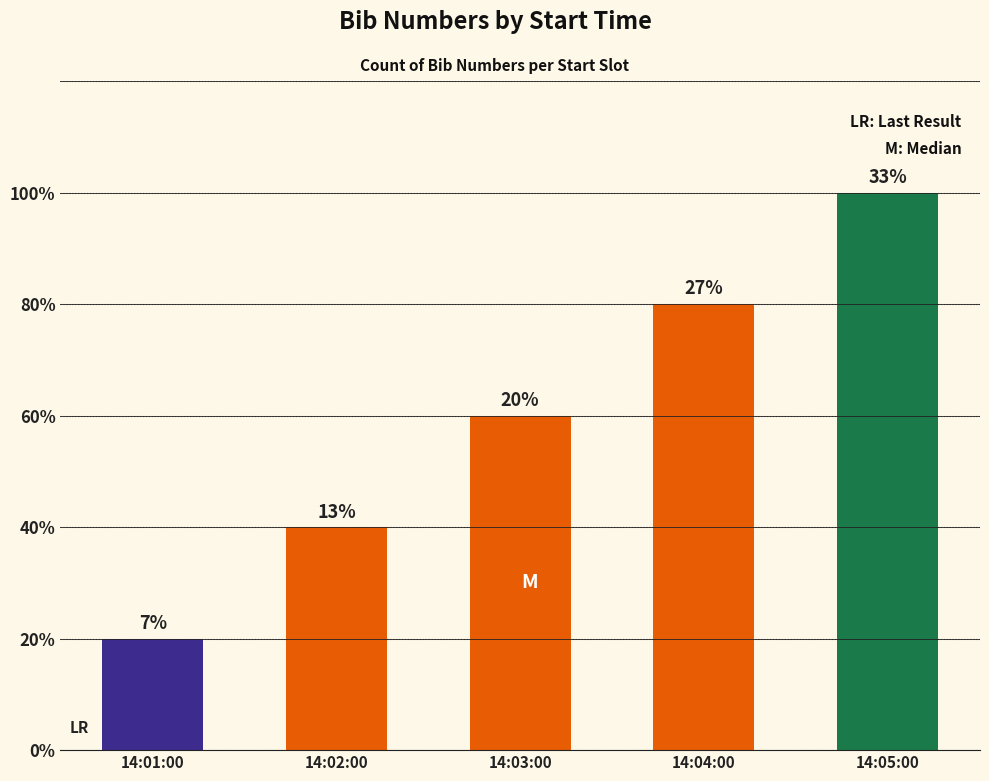

Reading left to right, what are all the values shown in this chart?

14:01:00=1	14:02:00=2	14:03:00=3	14:04:00=4	14:05:00=5